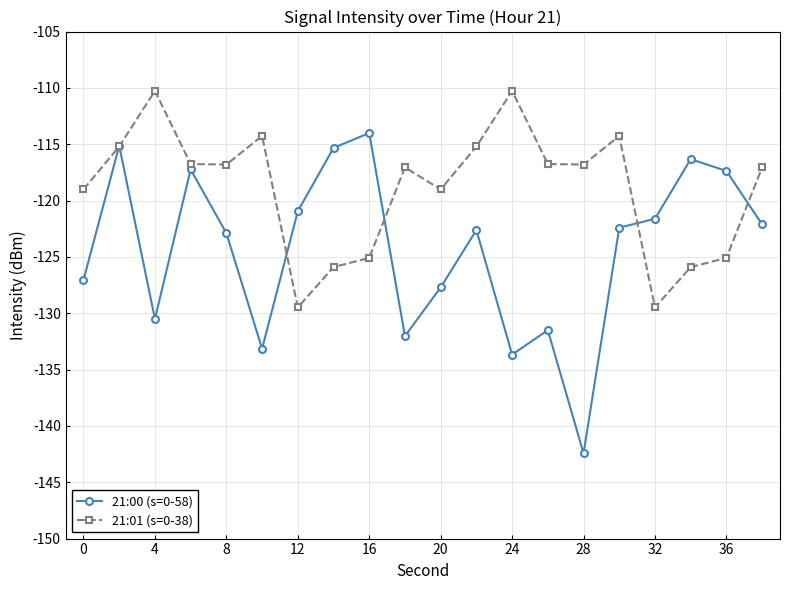

True or false: 21:01 (s=0-38) has more than 1 points higher than both neighbors.

True